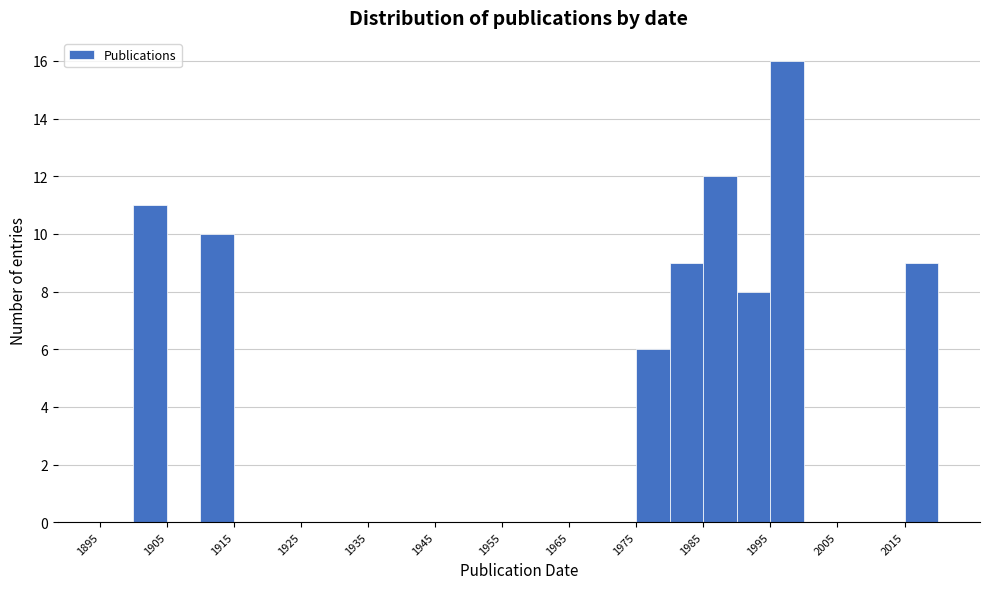

What is the height of the bar covering 1990 to 1995 on the x-axis? The values are not printed on the chart, so give them approximately, as read against the axis.

8